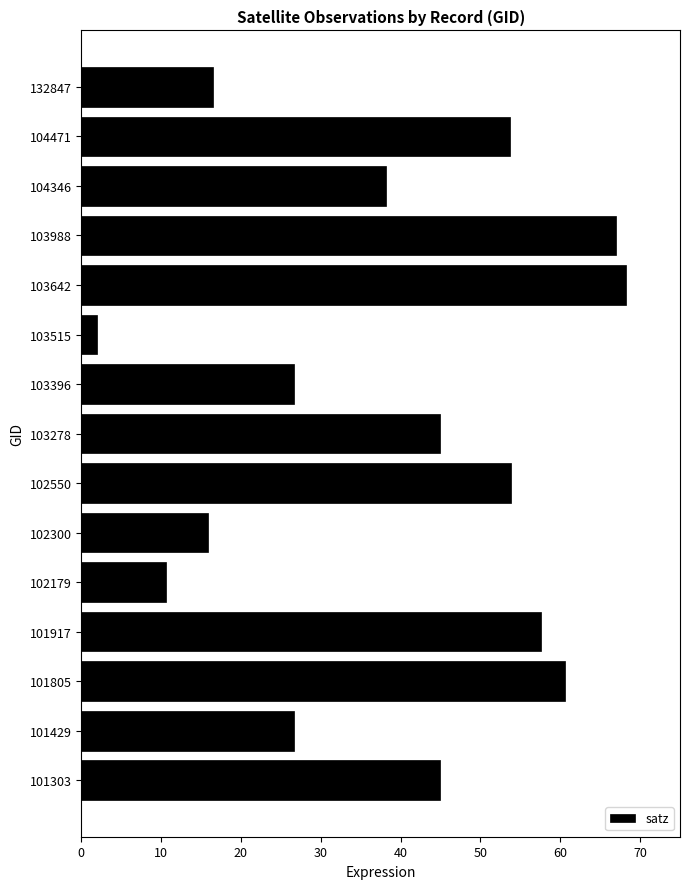

How many distinct data groups are displayed?

1